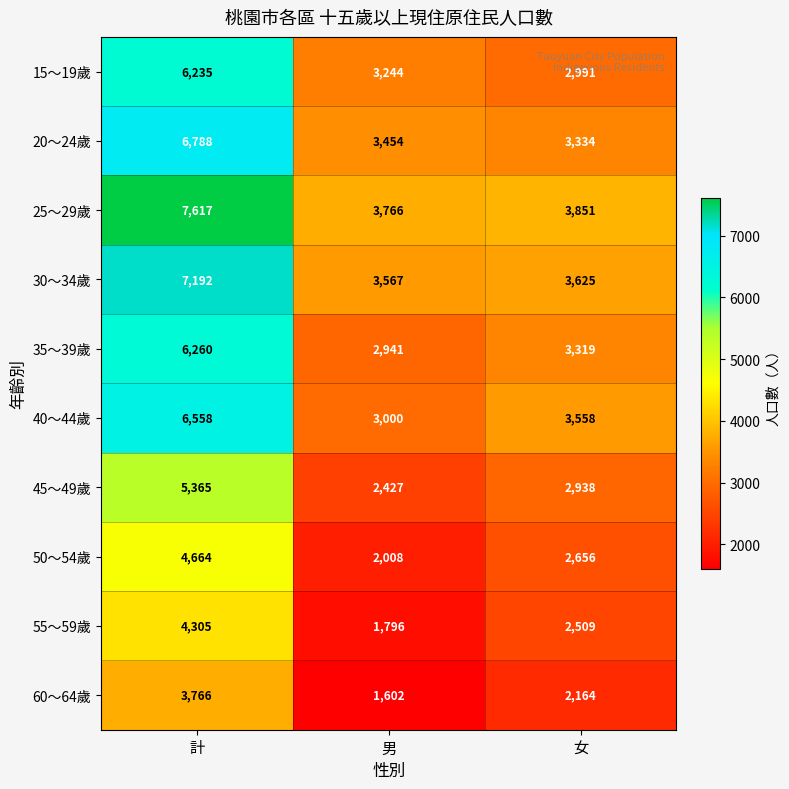

True or false: 15～19歲 has a value of 2991 at 女.

True